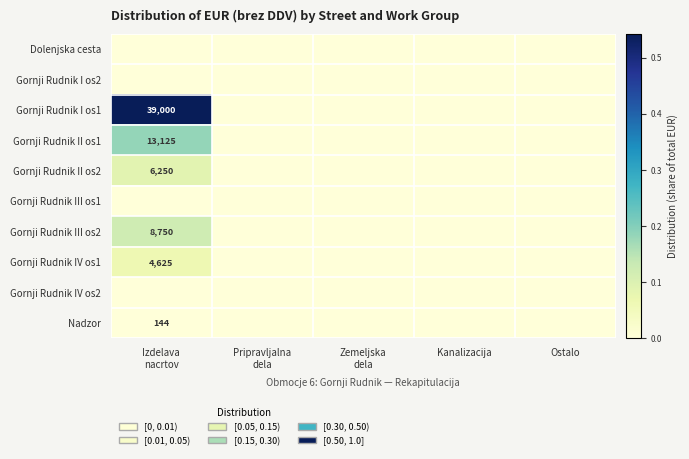

Rank the categories by Gornji Rudnik III os2 value from highest to lowest.

Izdelava nacrtov, Pripravljalna dela, Zemeljska dela, Kanalizacija, Ostalo